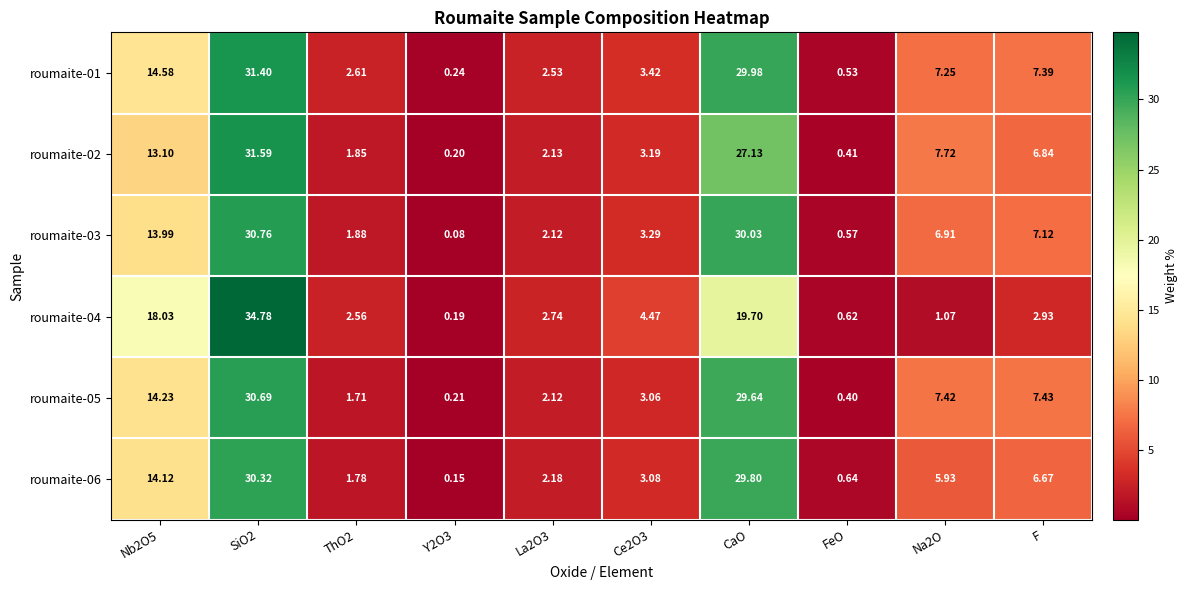

How many distinct data groups are displayed?

6